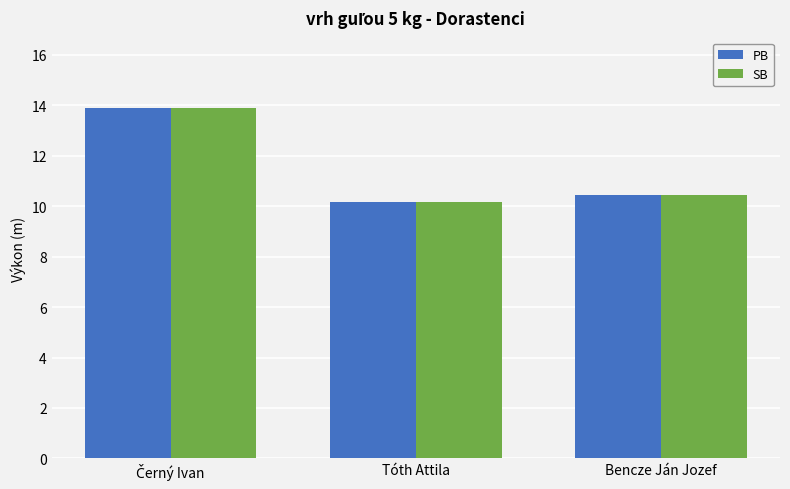

How many data points does each series have?

3